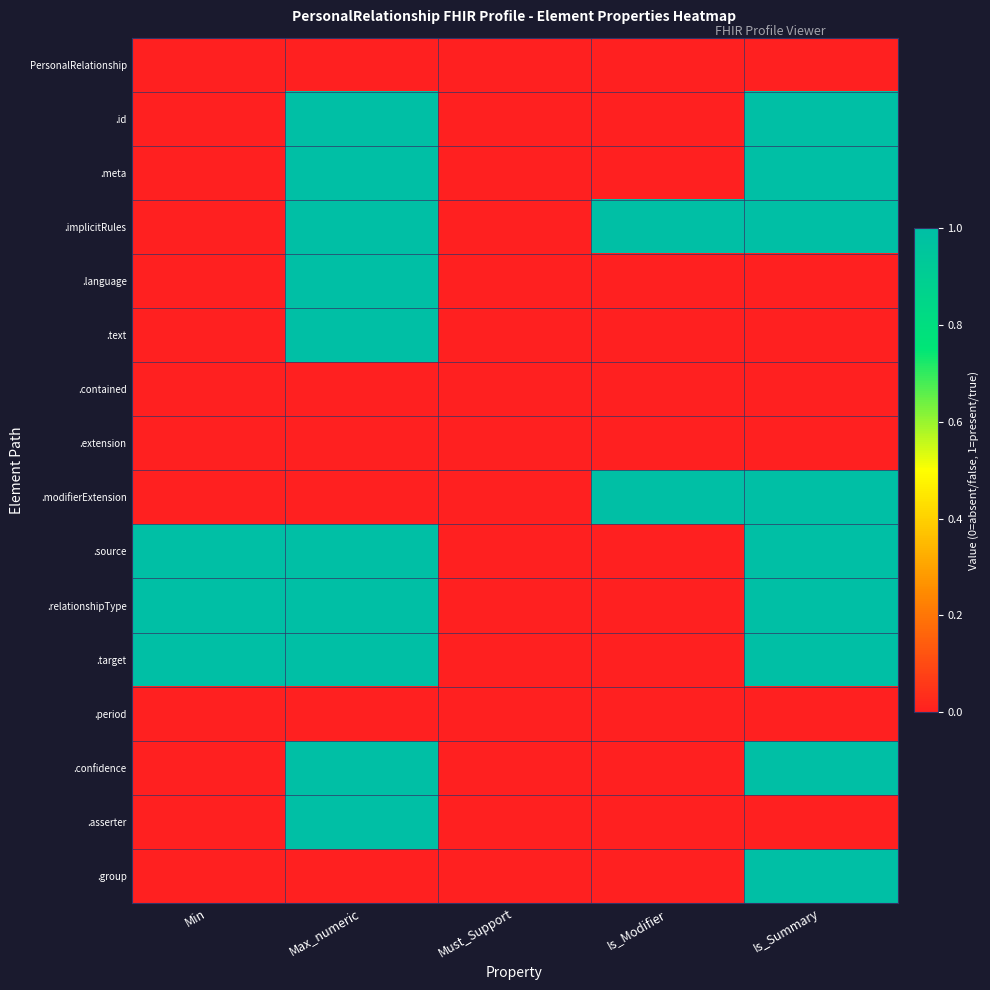

At how many categories does at least one series exceed 0?

4